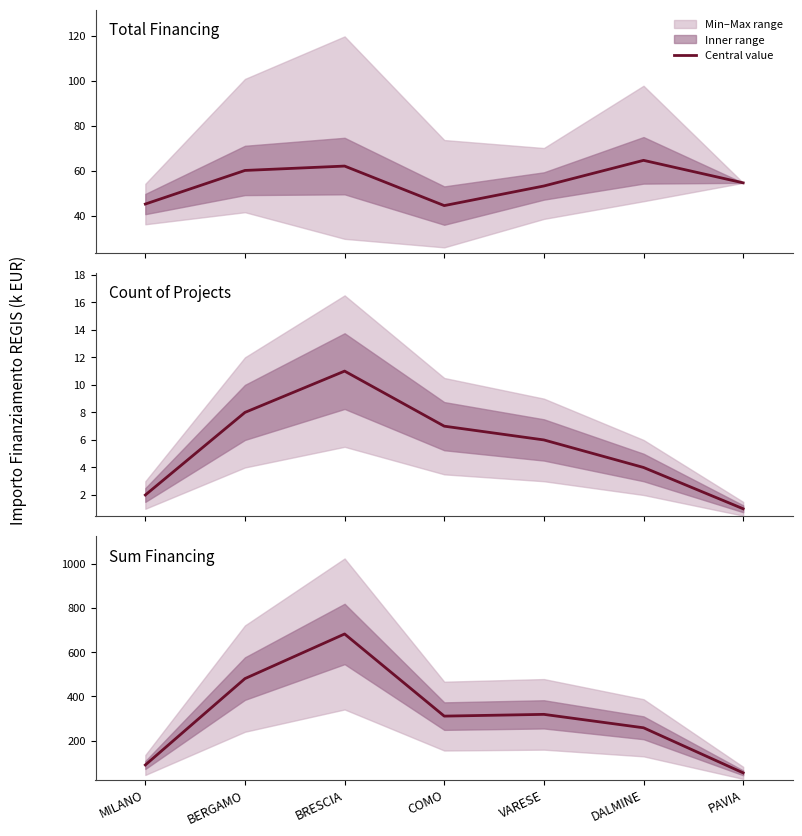

Reading right to left, what are all the values shown in this chart?

Total Financing: PAVIA=54.6	DALMINE=64.6	VARESE=53.2	COMO=44.4	BRESCIA=62.0	BERGAMO=60.1	MILANO=45.1
Count of Projects: PAVIA=1.0	DALMINE=4.0	VARESE=6.0	COMO=7.0	BRESCIA=11.0	BERGAMO=8.0	MILANO=2.0
Sum Financing: PAVIA=54.6	DALMINE=258.4	VARESE=319.1	COMO=311.1	BRESCIA=682.5	BERGAMO=480.8	MILANO=90.3